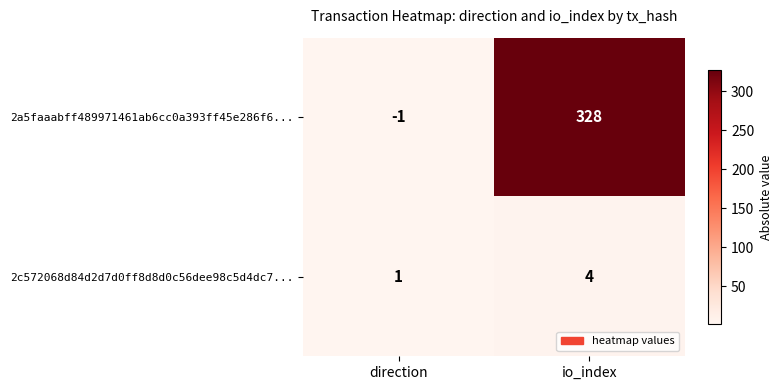

Which label corresponds to the smallest value in the chart?

direction